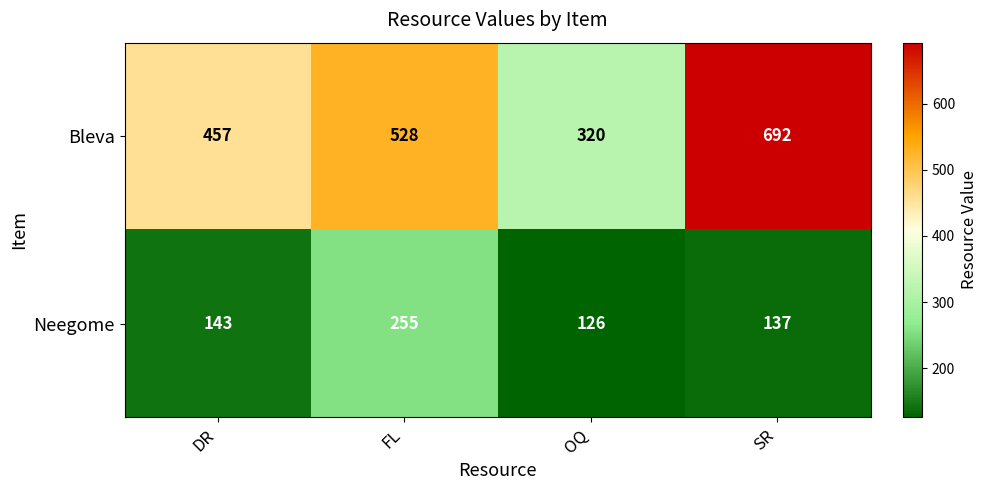

Reading left to right, extract all data points from this chart.

Bleva: DR=457	FL=528	OQ=320	SR=692
Neegome: DR=143	FL=255	OQ=126	SR=137